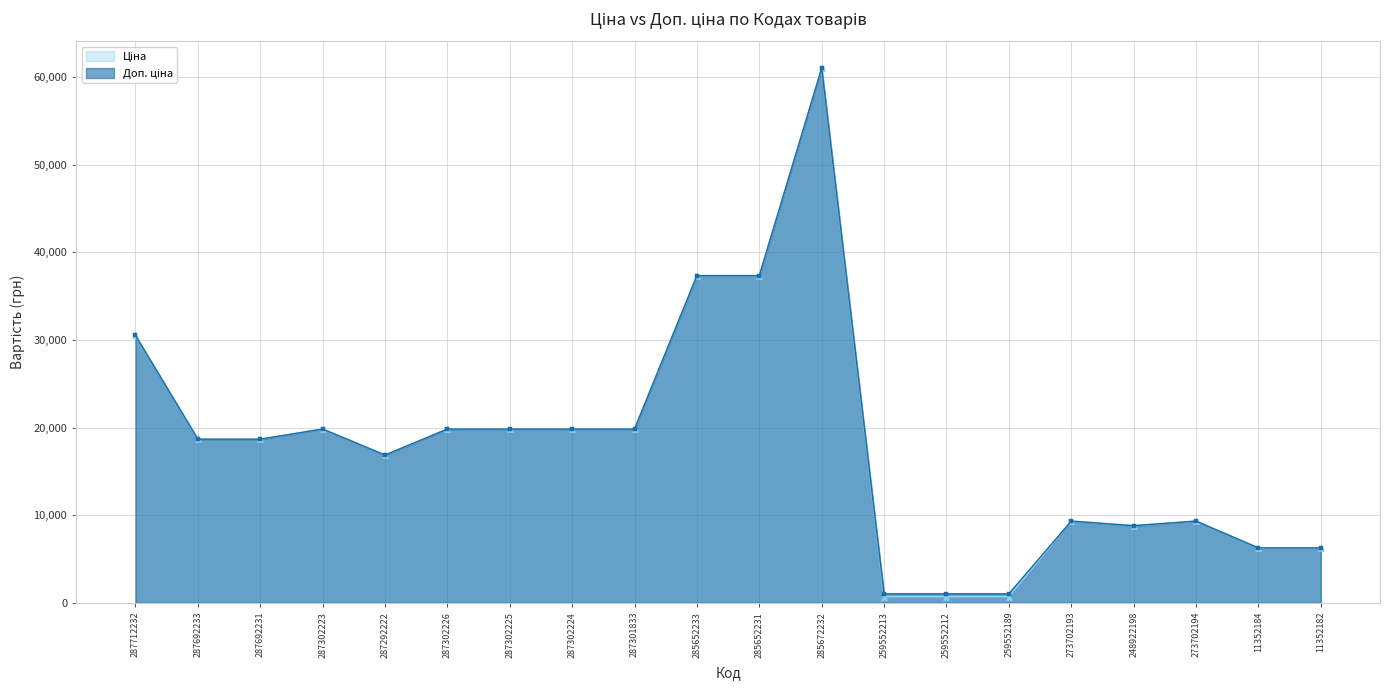

What is the difference between the maximum and second lowest values in the Ціна series?

60335.6